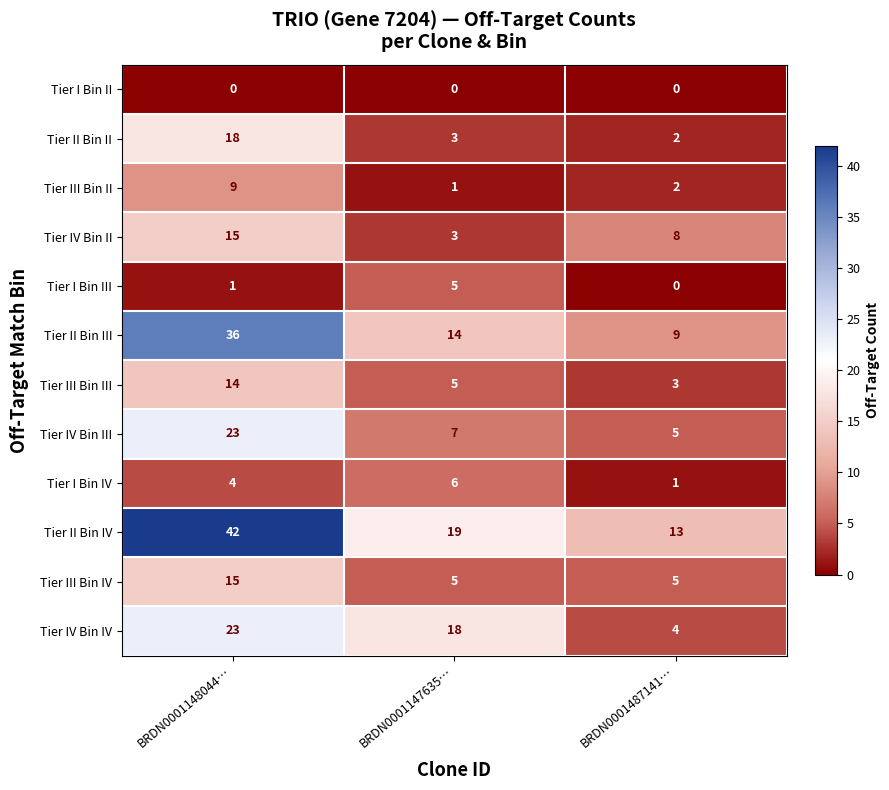

What is the lowest value of the Tier II Bin III series?

9